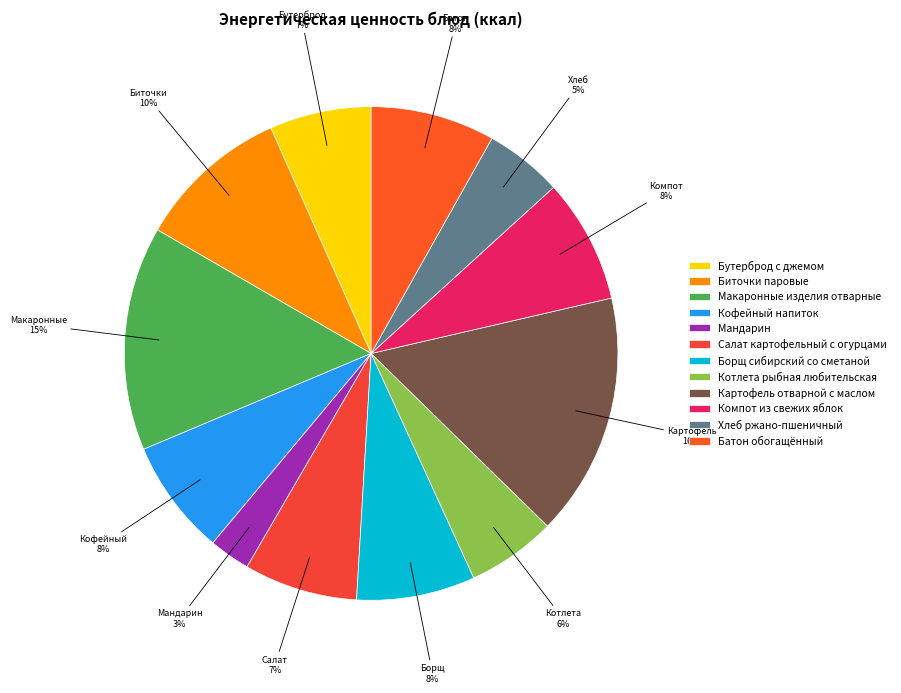

To the nearest percent, what portion does Компот из свежих яблок represent?

8%